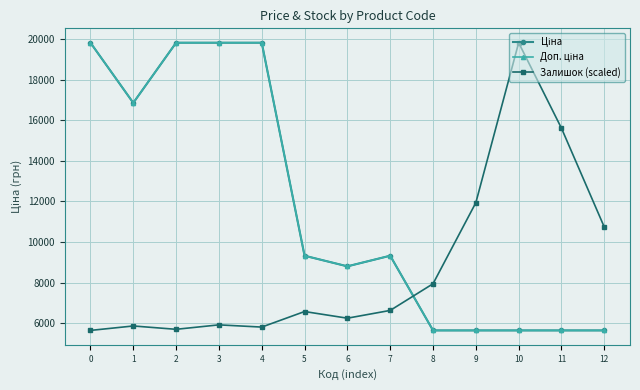

Read the Залишок (scaled) value at 2.

5690.8